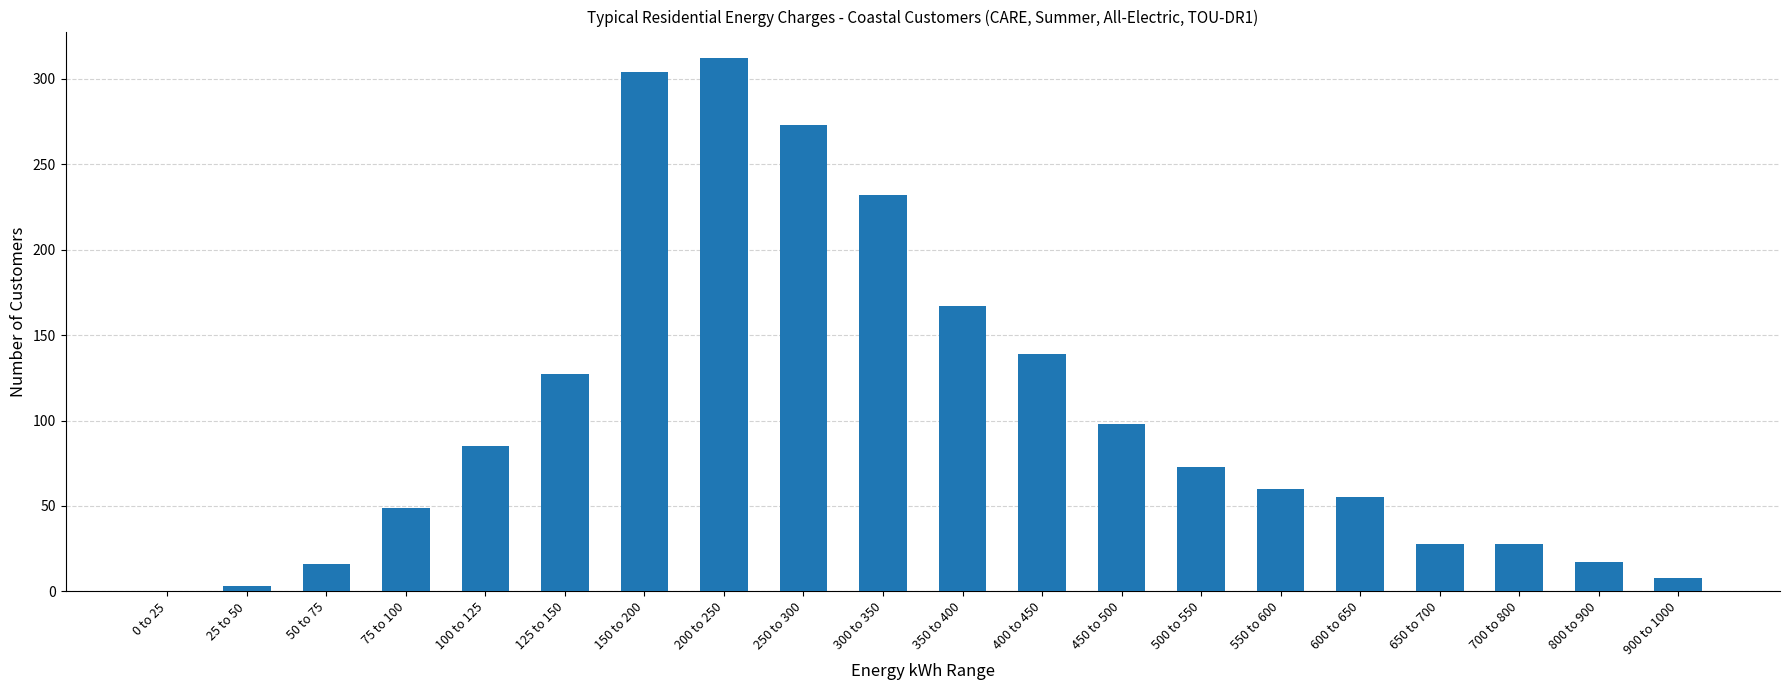

Between 800 to 900 and 200 to 250, which is larger?

200 to 250